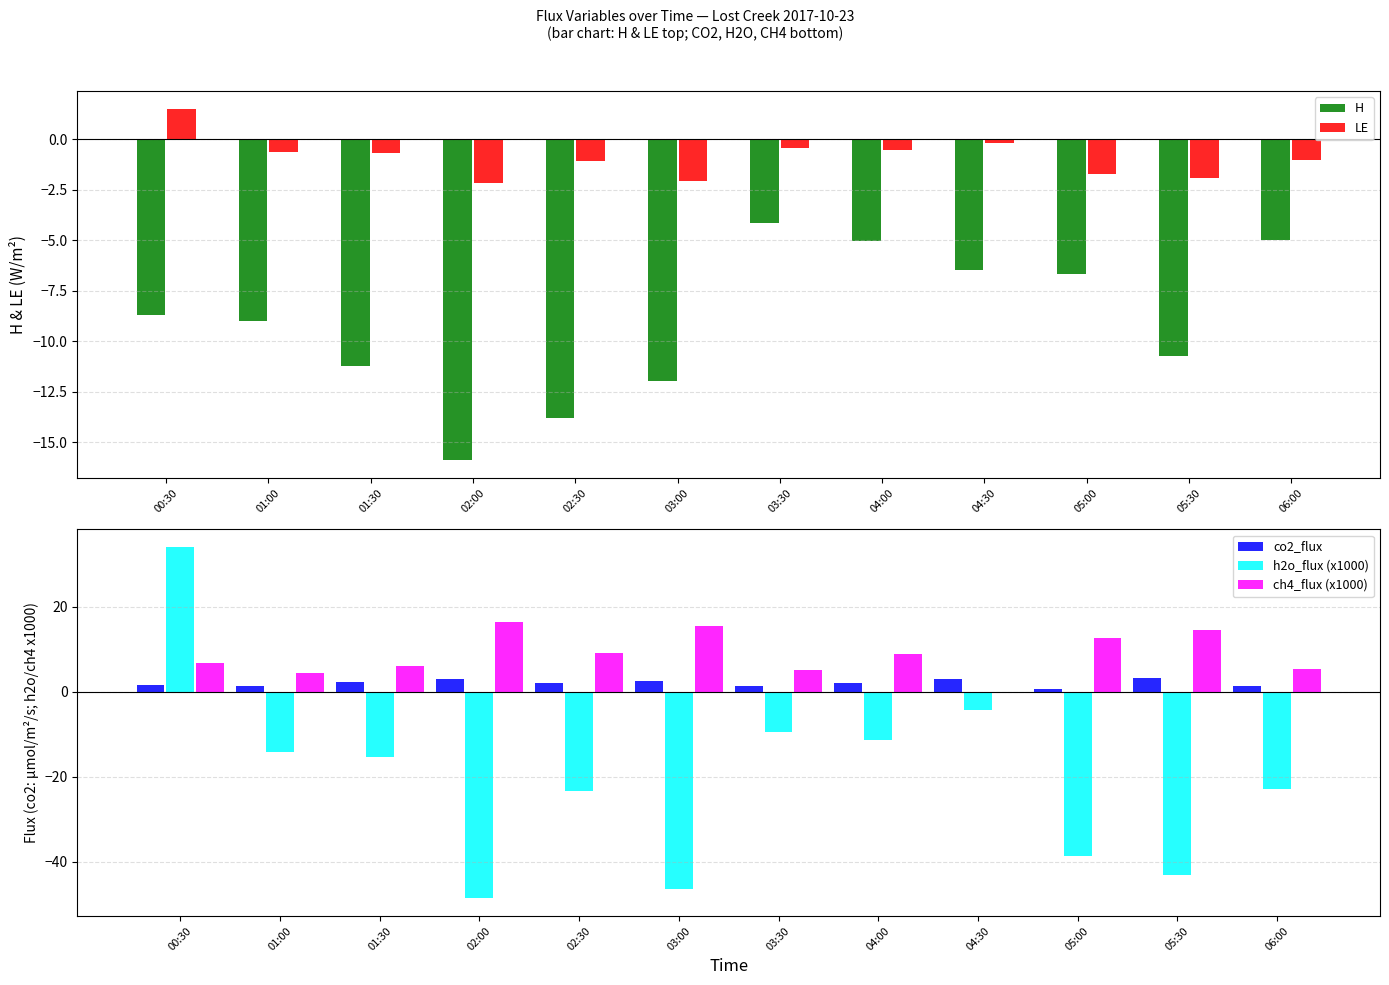

Reading left to right, extract all data points from this chart.

H: 00:30=-8.7	01:00=-9.0	01:30=-11.2	02:00=-15.9	02:30=-13.8	03:00=-12.0	03:30=-4.1	04:00=-5.0	04:30=-6.5	05:00=-6.6	05:30=-10.7	06:00=-5.0
LE: 00:30=1.5	01:00=-0.6	01:30=-0.7	02:00=-2.2	02:30=-1.0	03:00=-2.1	03:30=-0.4	04:00=-0.5	04:30=-0.2	05:00=-1.7	05:30=-1.9	06:00=-1.0
co2_flux: 00:30=1.5	01:00=1.4	01:30=2.3	02:00=2.9	02:30=2.1	03:00=2.4	03:30=1.2	04:00=2.1	04:30=2.9	05:00=0.6	05:30=3.3	06:00=1.5
h2o_flux (x1000): 00:30=34.1	01:00=-14.2	01:30=-15.4	02:00=-48.6	02:30=-23.3	03:00=-46.4	03:30=-9.5	04:00=-11.2	04:30=-4.3	05:00=-38.6	05:30=-43.0	06:00=-22.9
ch4_flux (x1000): 00:30=6.8	01:00=4.5	01:30=6.1	02:00=16.4	02:30=9.0	03:00=15.4	03:30=5.1	04:00=8.8	04:30=0.0	05:00=12.6	05:30=14.5	06:00=5.3